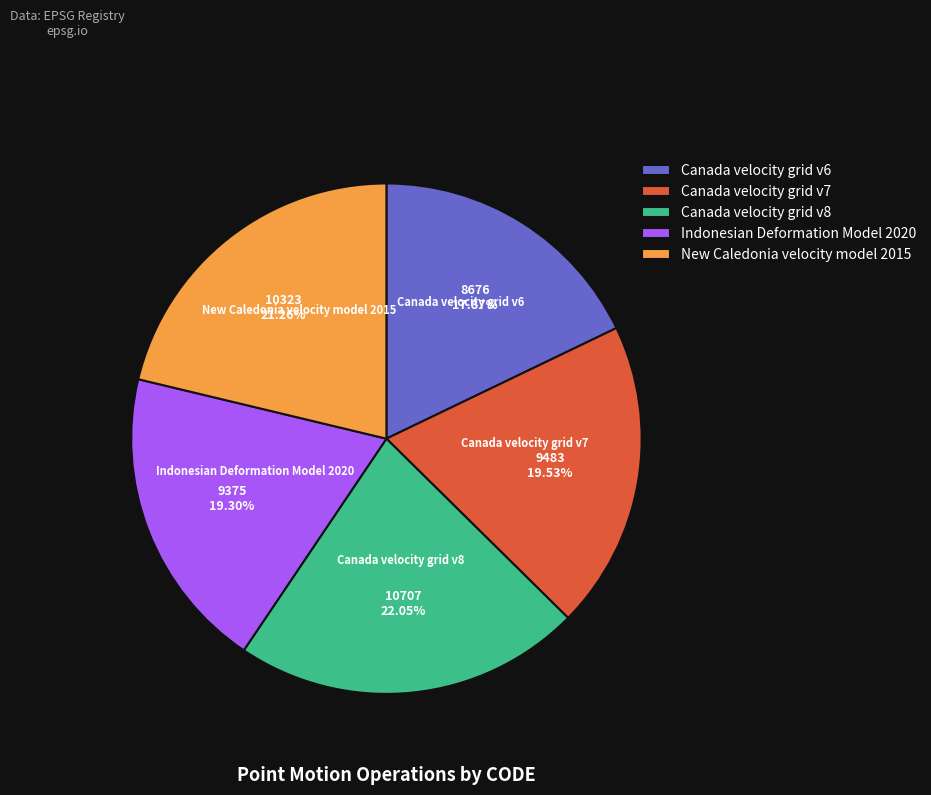

Is the sum of Canada velocity grid v6 and New Caledonia velocity model 2015 greater than half?

No